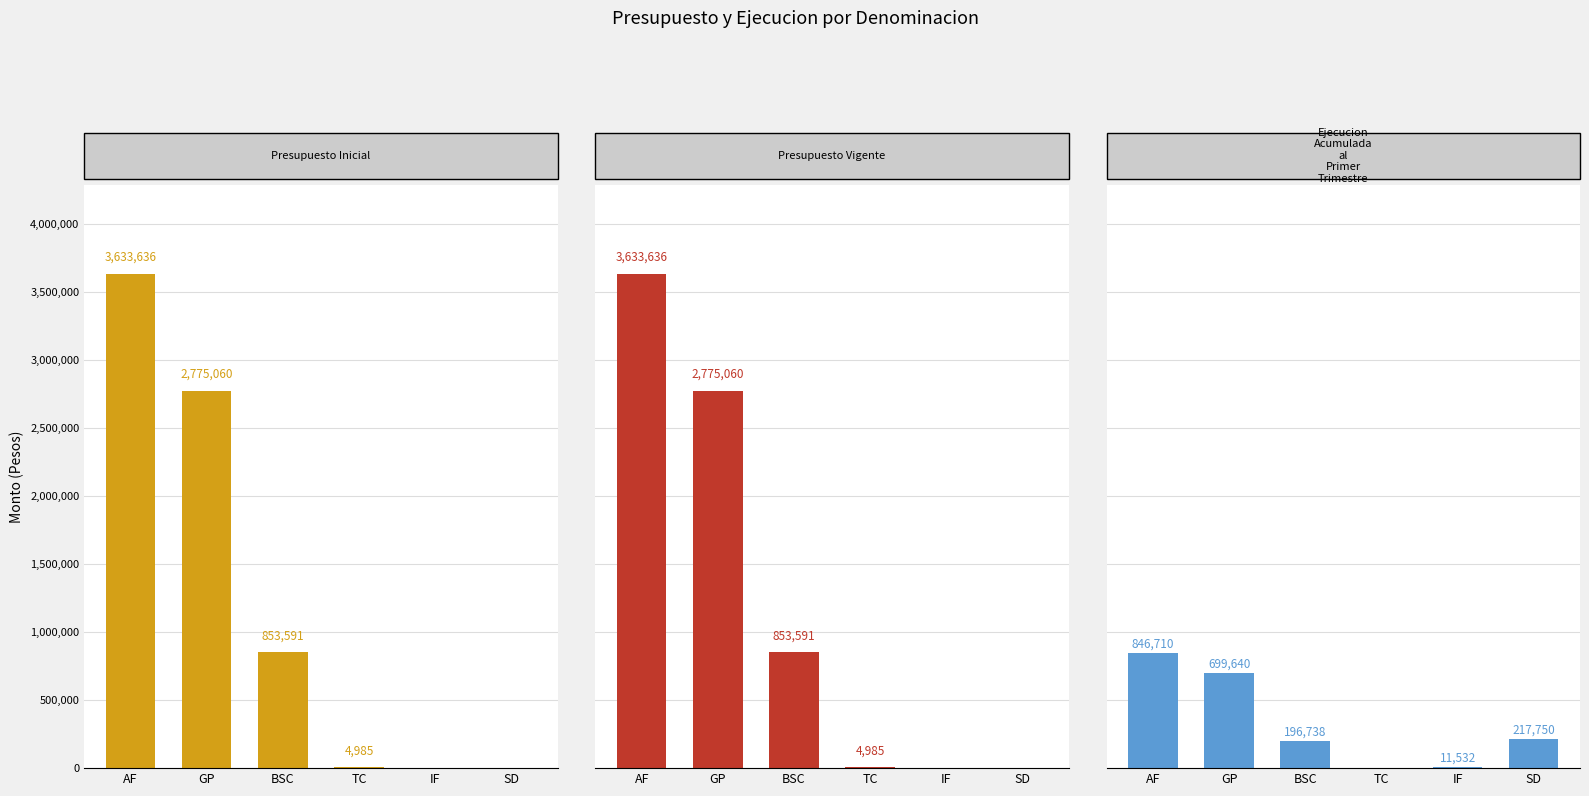

Is the value of Ejecucion Acumulada al Primer Trimestre at SD greater than the value of Presupuesto Vigente at BSC?

No